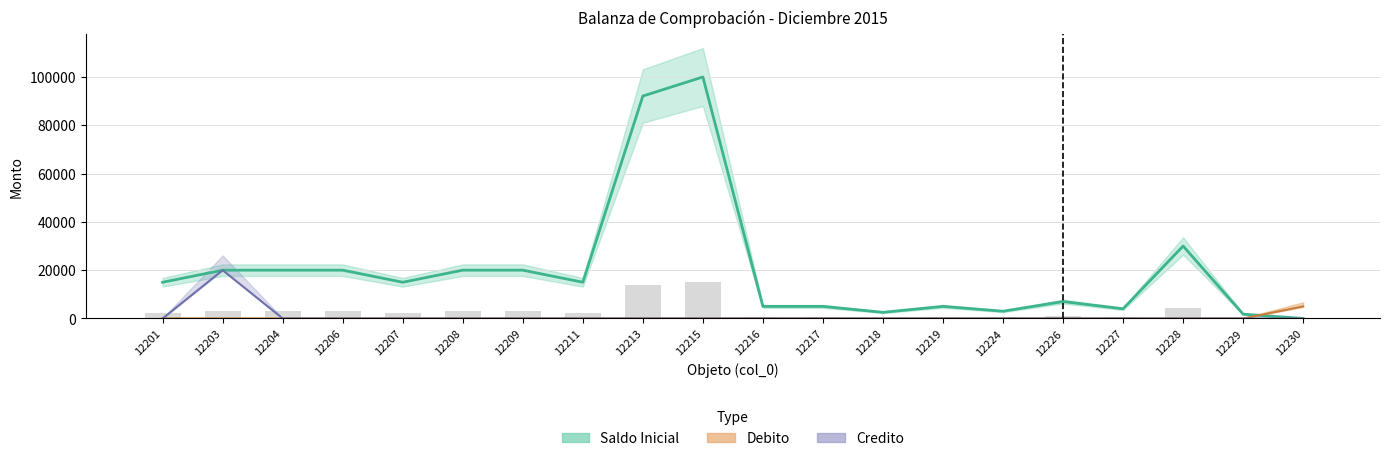

Reading left to right, extract all data points from this chart.

Saldo Inicial: 15000.0	20000.0	20000.0	20000.0	15000.0	20000.0	20000.0	15000.0	92100.0	100000.0	5000.0	5000.0	2542.8	5000.0	3000.0	7000.0	4000.0	30000.0	1794.7	0.0
Debito: 0.0	0.0	0.0	0.0	0.0	0.0	0.0	0.0	0.0	0.0	0.0	0.0	0.0	0.0	0.0	0.0	0.0	0.0	0.0	5000.0
Credito: 0.0	20000.0	0.0	0.0	0.0	0.0	0.0	0.0	0.0	0.0	0.0	0.0	0.0	0.0	0.0	0.0	0.0	0.0	0.0	0.0